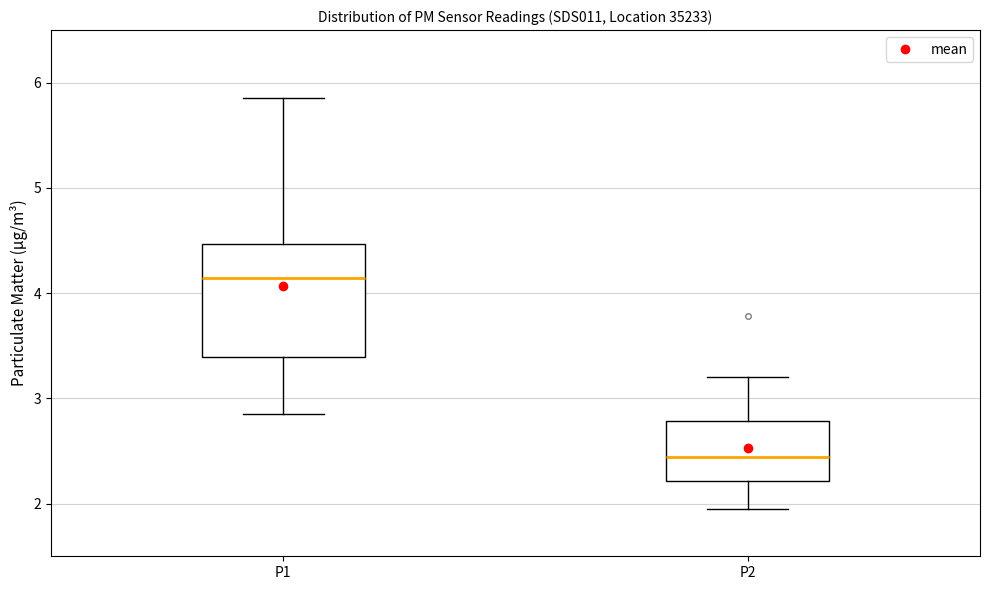

Reading left to right, read every box against the y-axis: the position of its median line, the range the box covers, and the ends of its whiskers. The values are not printed on the chart, so give them approximately, as read against the axis.

P1: median 4.1, box 3.4 to 4.5, whiskers 2.9 to 5.9
P2: median 2.4, box 2.2 to 2.8, whiskers 2.0 to 3.2